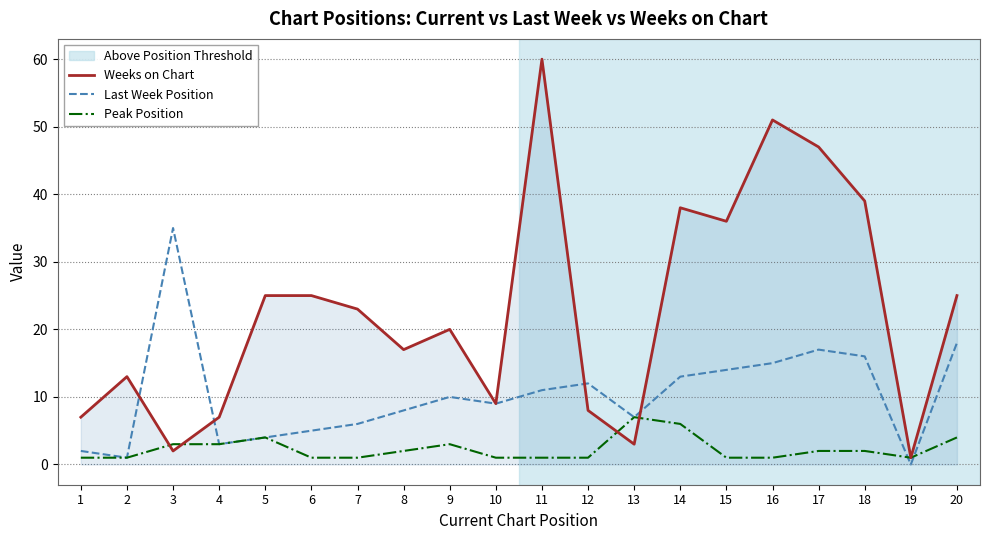

At which category is the sum across all series the highest?

11